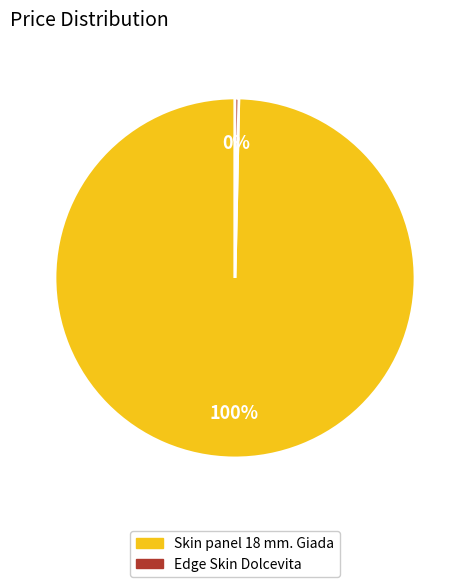

Is Skin panel 18 mm. Giada the majority of the pie?

Yes